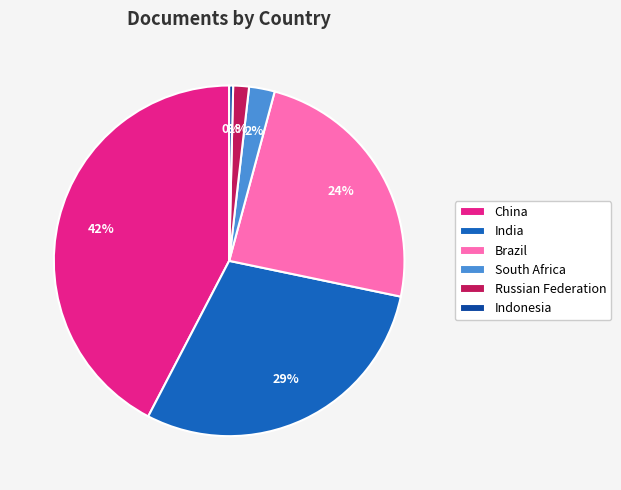

Rank the categories by value from highest to lowest.

China, India, Brazil, South Africa, Russian Federation, Indonesia